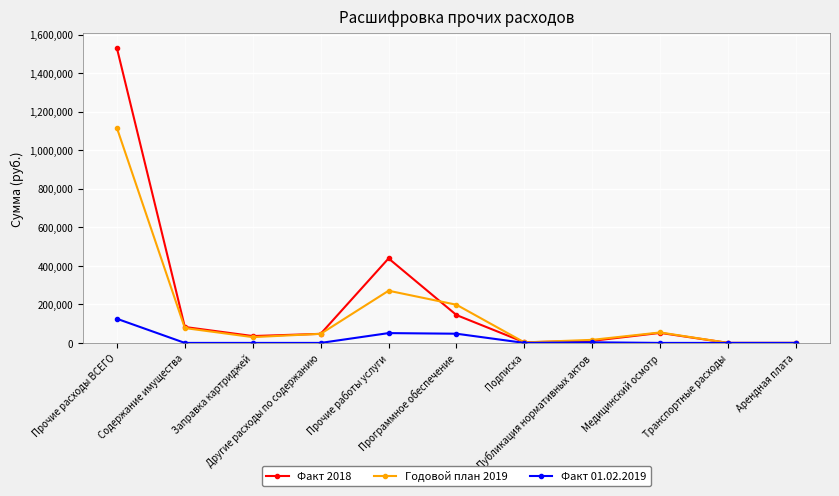

What is the label of the 4th point from the right?

Публикация нормативных актов